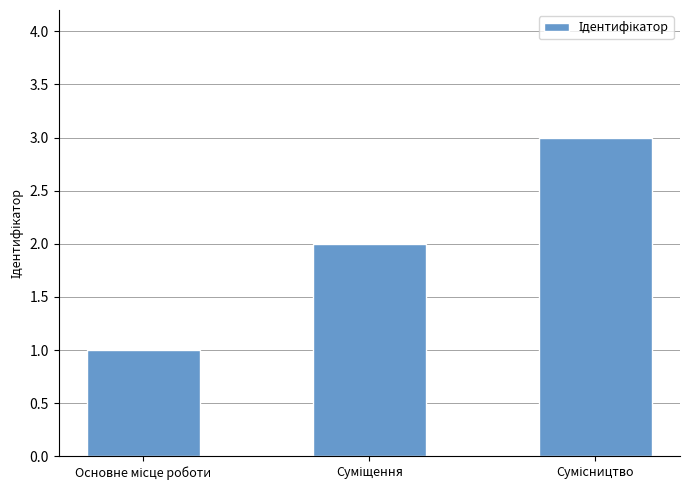

What is the sum of all values?

6